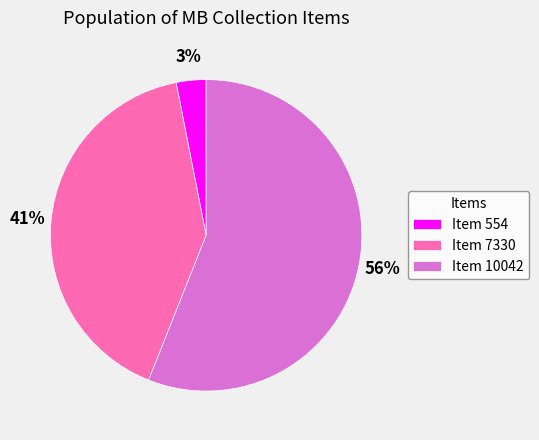

How many slices are in this pie chart?

3